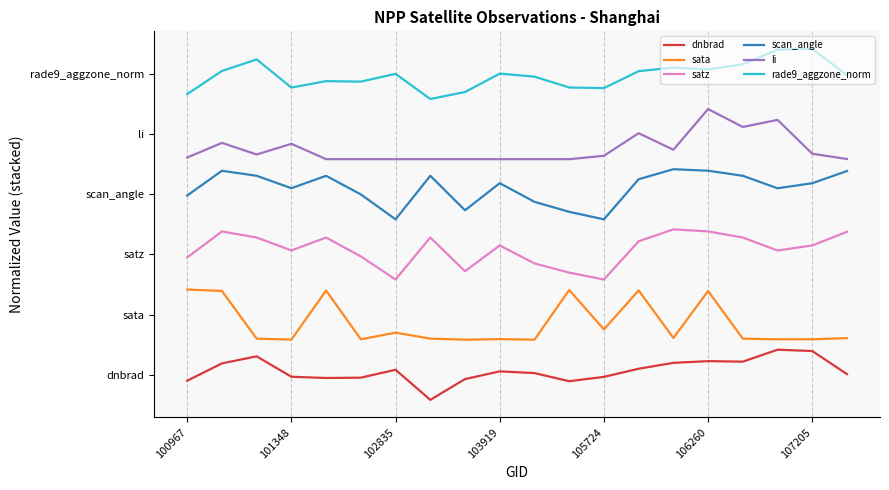

What is the difference between the second highest and second lowest values in the dnbrad series?

0.6